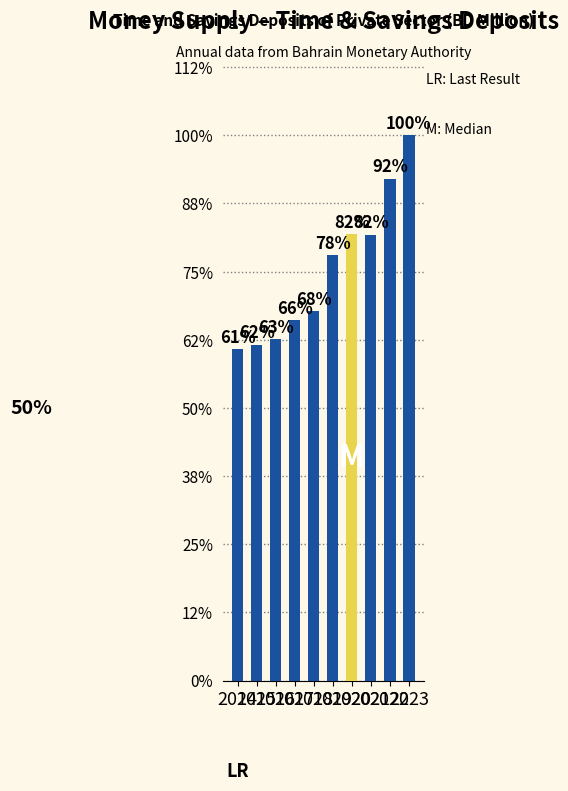

What is the minimum value shown in the chart?

60.8